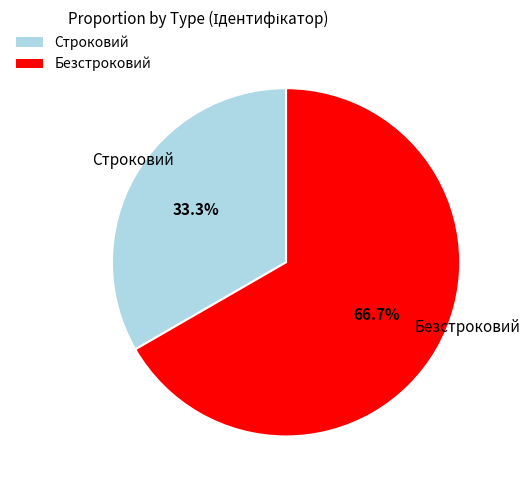

How many slices are in this pie chart?

2